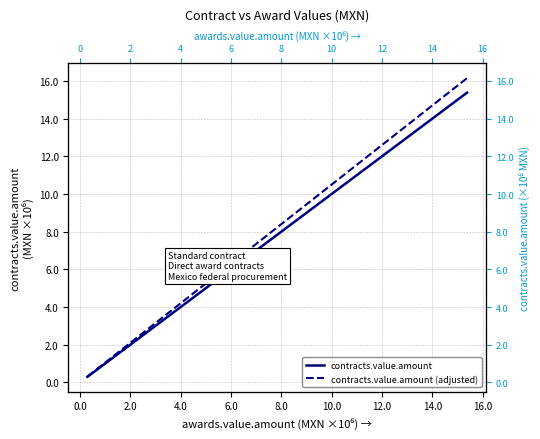

True or false: contracts.value.amount (adjusted) and contracts.value.amount intersect in this chart.

False